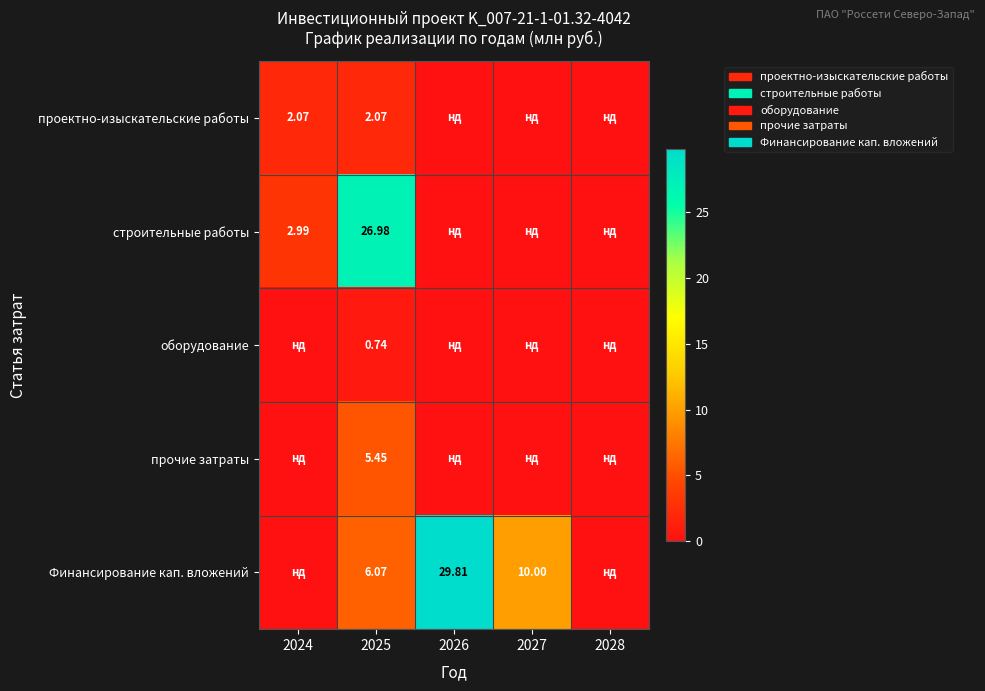

How many categories are shown in the chart?

5